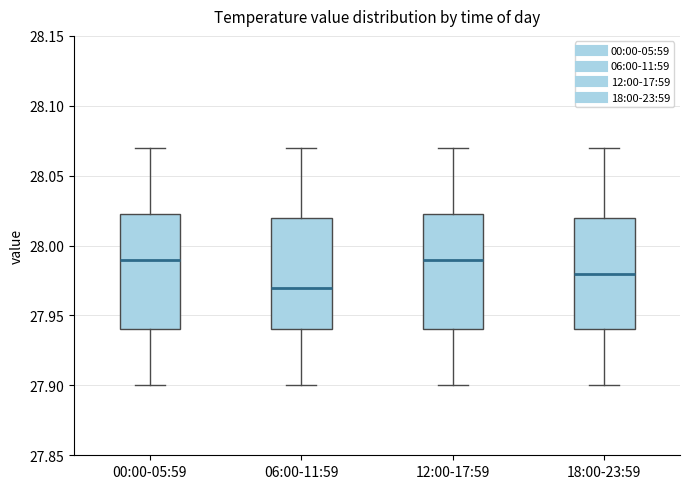

Reading left to right, transcribe this box plot: for each box, give where its median line is, the range the box spans, and where its two whiskers end, as read against the y-axis. The values are not printed on the chart, so give them approximately, as read against the axis.

00:00-05:59: median 27.990, box 27.940 to 28.025, whiskers 27.900 to 28.070
06:00-11:59: median 27.970, box 27.940 to 28.020, whiskers 27.900 to 28.070
12:00-17:59: median 27.990, box 27.940 to 28.025, whiskers 27.900 to 28.070
18:00-23:59: median 27.980, box 27.940 to 28.020, whiskers 27.900 to 28.070